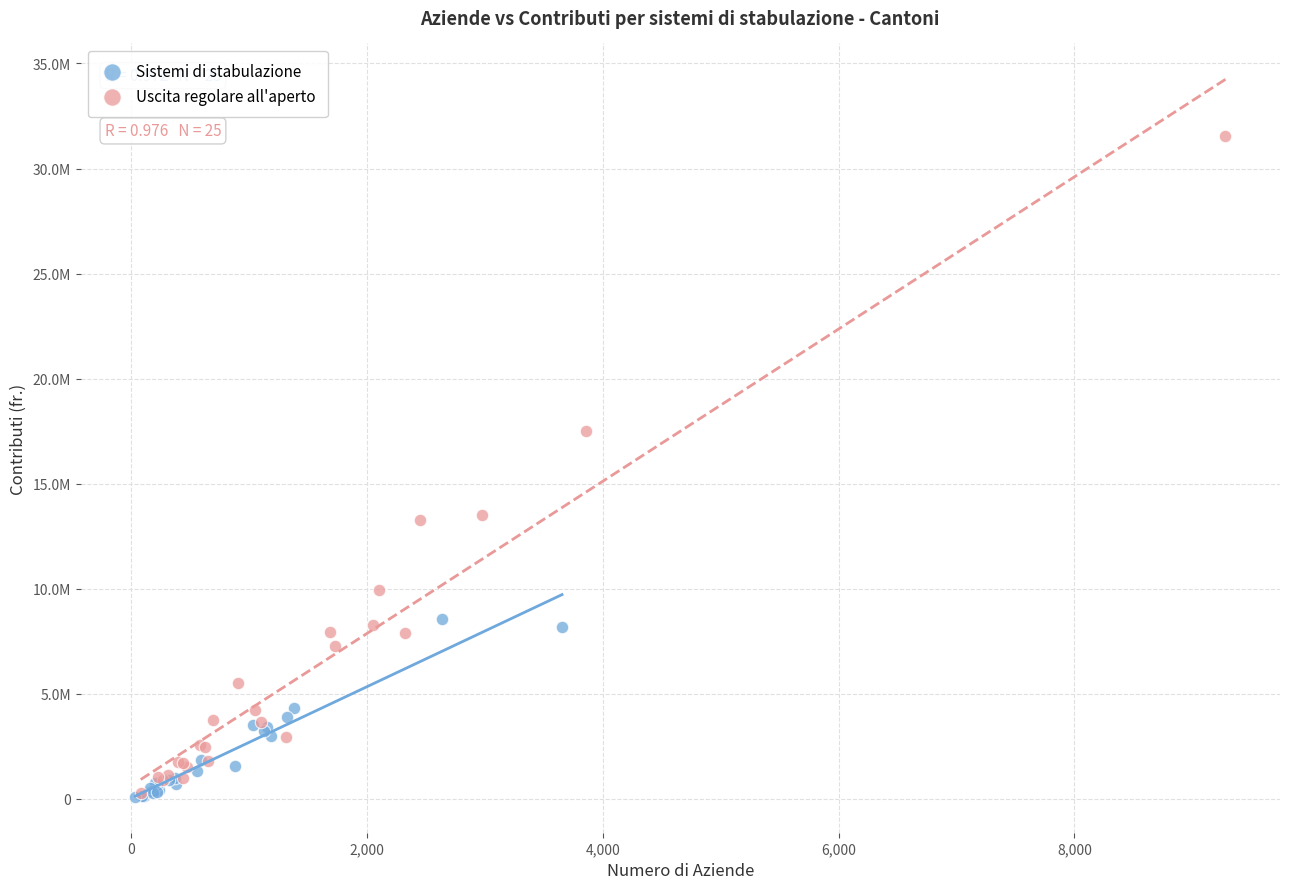

Which series has the widest spread of Y values?

Uscita regolare all'aperto